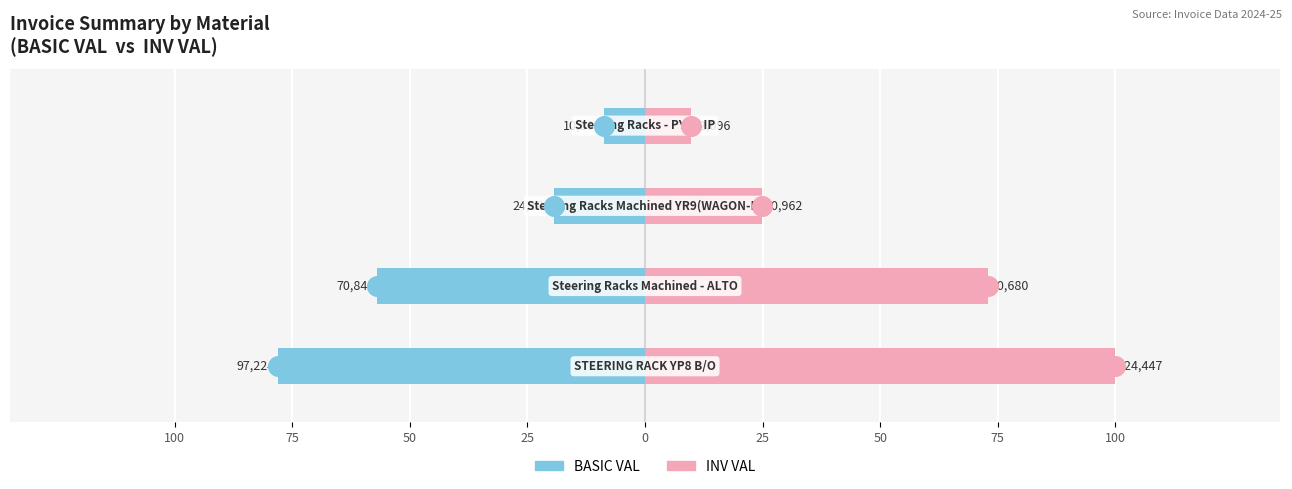

What are all the series names shown in the legend?

BASIC VAL, INV VAL